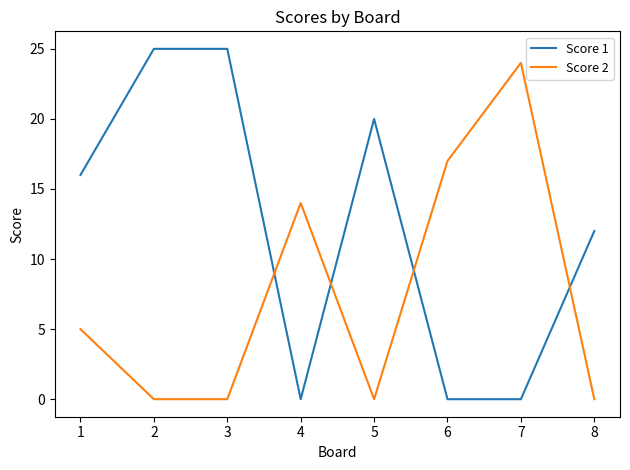

List the series in order of their overall mean, highest first.

Score 1, Score 2